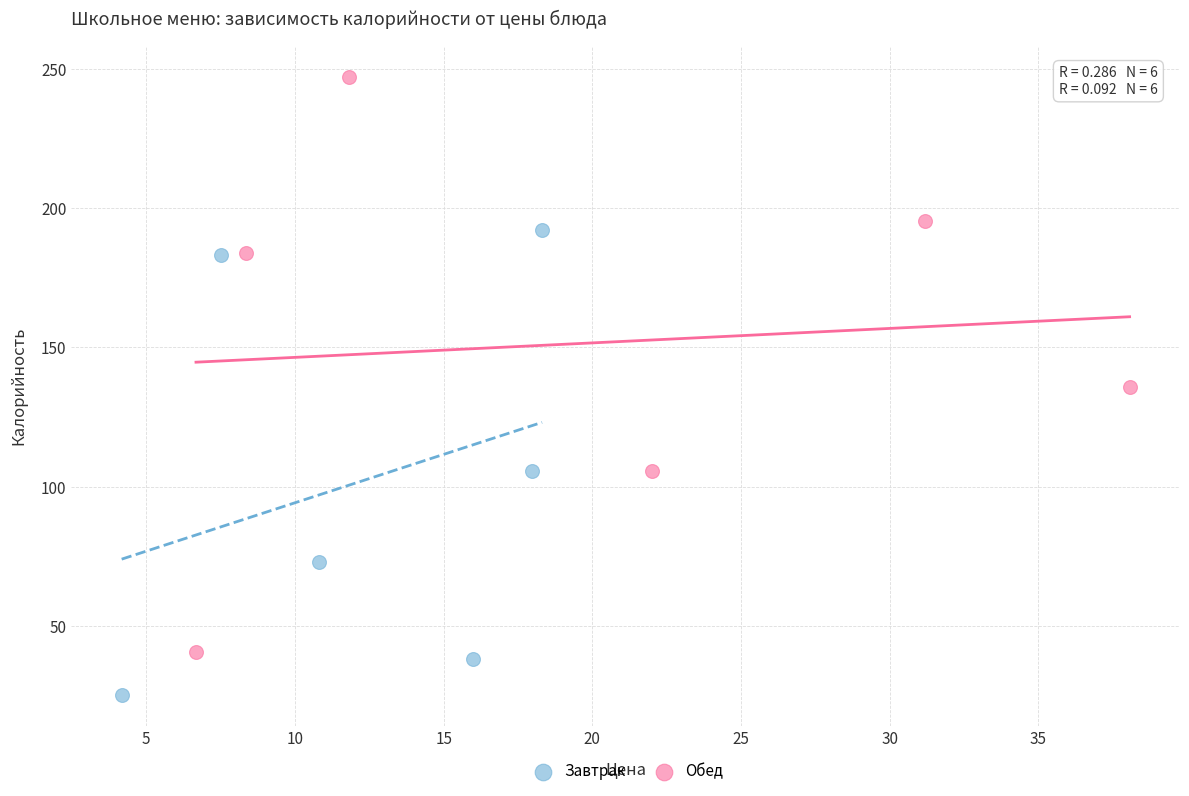

Which series has the widest spread of Y values?

Обед